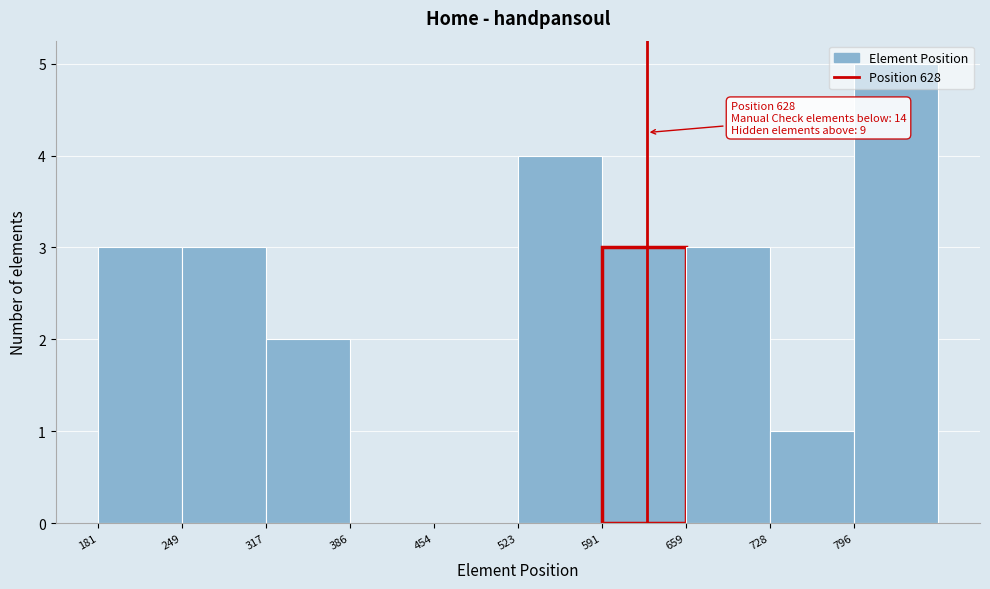

Over which range of the x-axis is the bar tallest?

800 to 870